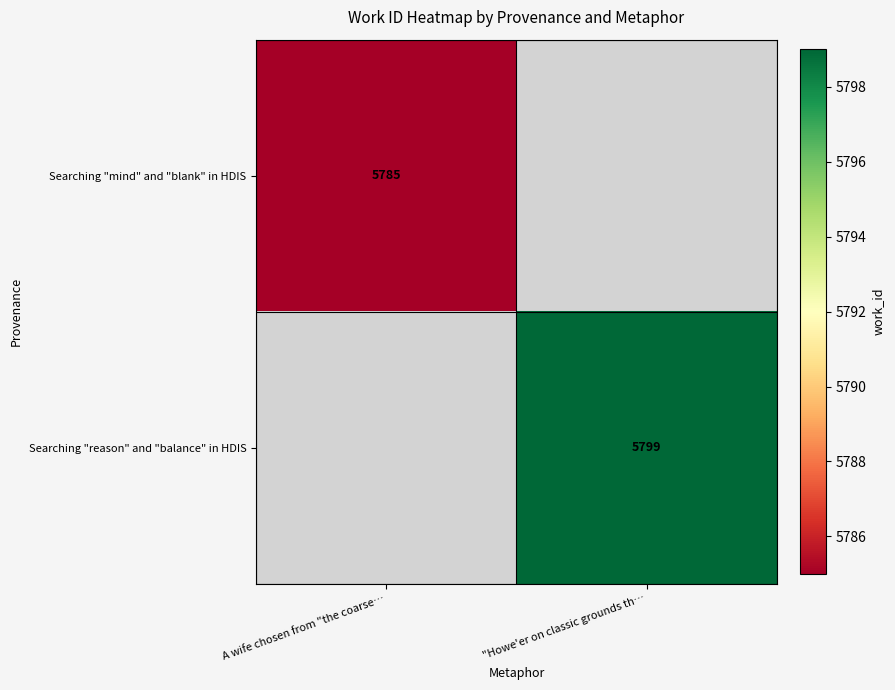

Which category has the highest value across all series?

"Howe'er on classic grounds th…